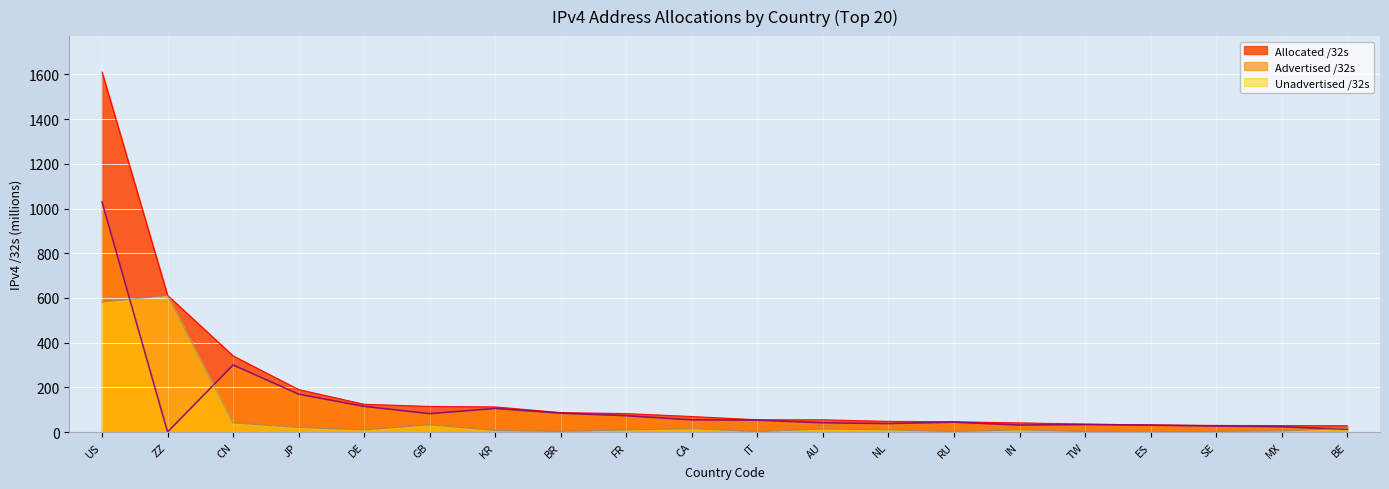

What is the highest value of the Advertised /32s series?

1028.9